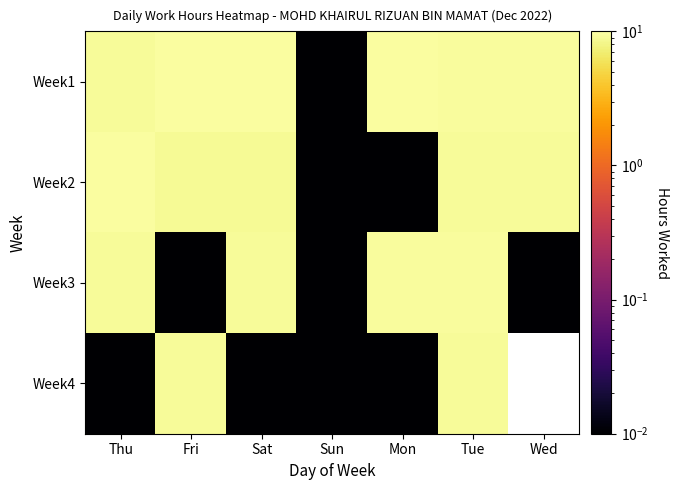

How many values in the Week1 series exceed 9?

6